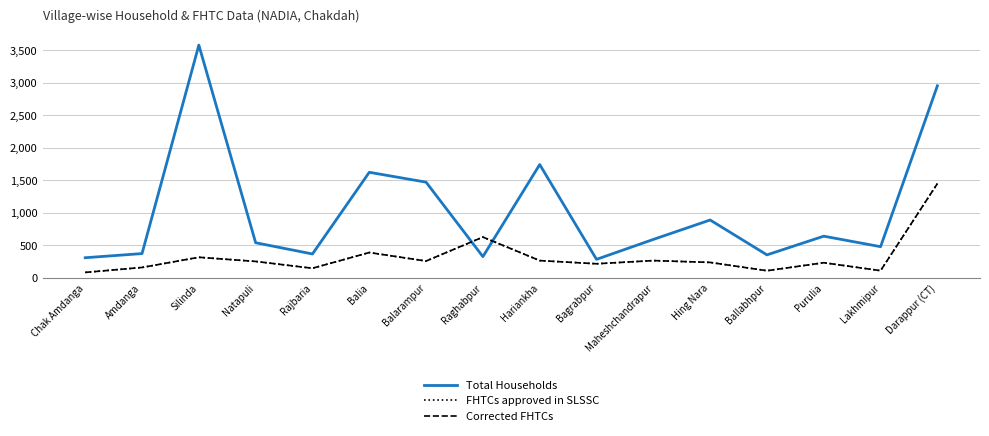

Is this an area chart (filled region under the line)?

No